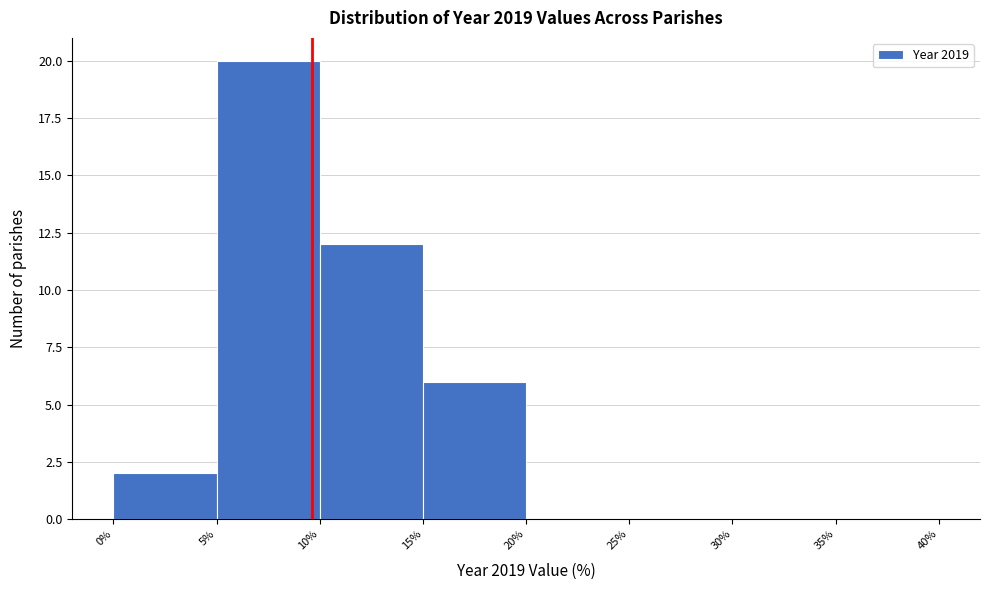

Reading left to right, transcribe this chart: for each bar, give the range it covers on the x-axis and its height. The values are not printed on the chart, so give them approximately, as read against the axis.

0% to 5%: 2
5% to 10%: 20
10% to 15%: 12
15% to 20%: 6
20% to 25%: 0
25% to 30%: 0
30% to 35%: 0
35% to 40%: 0